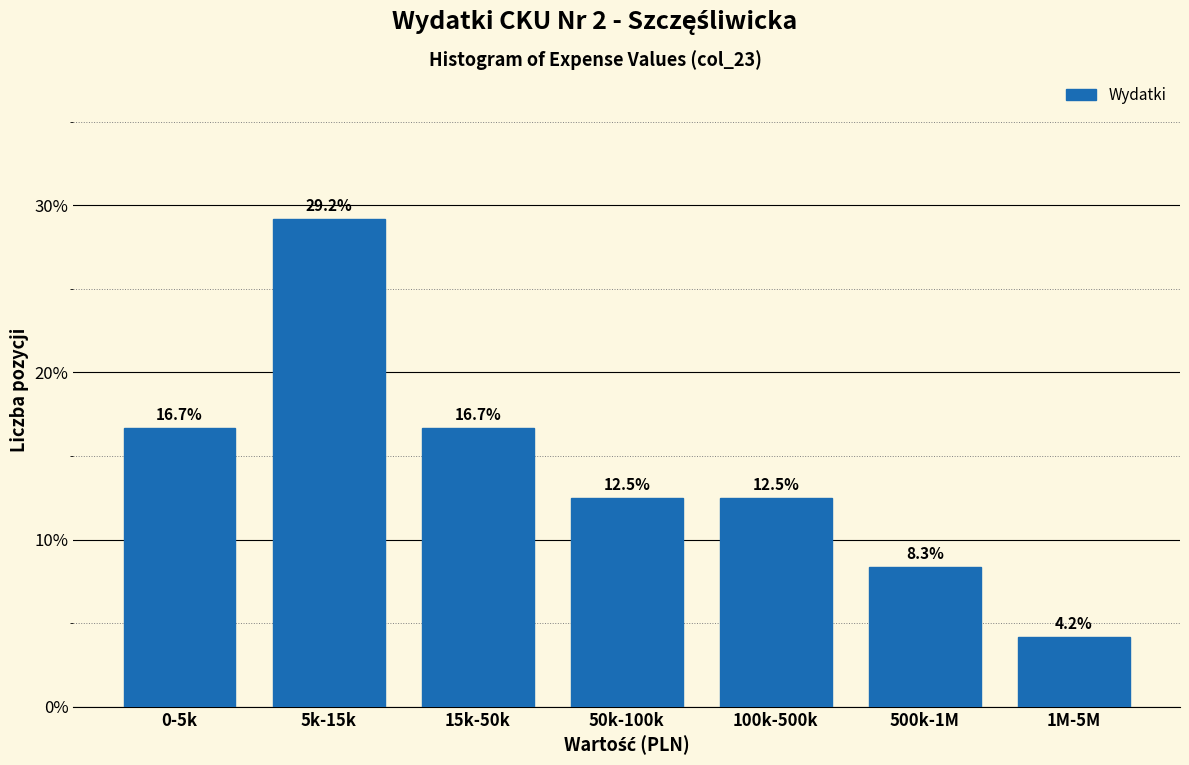

Reading right to left, list all the values displayed in this chart.

4.2	8.3	12.5	12.5	16.7	29.2	16.7